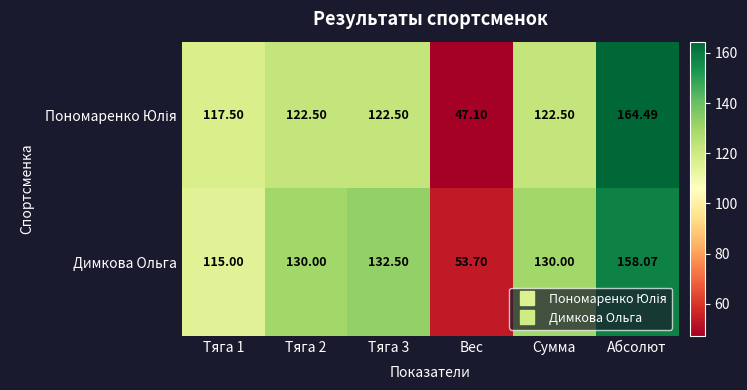

At which category does the chart reach its minimum across all series?

Вес